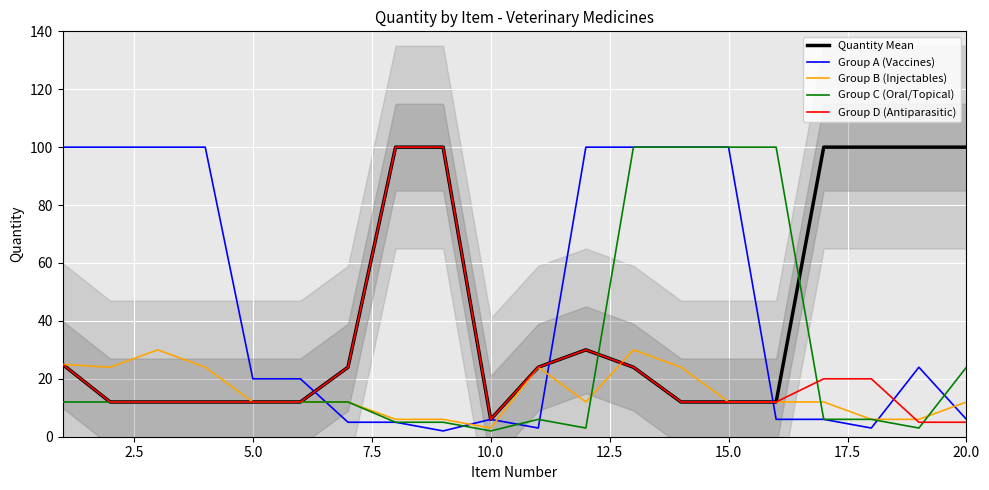

What is the difference between the second highest and second lowest values in the Quantity Mean series?

88